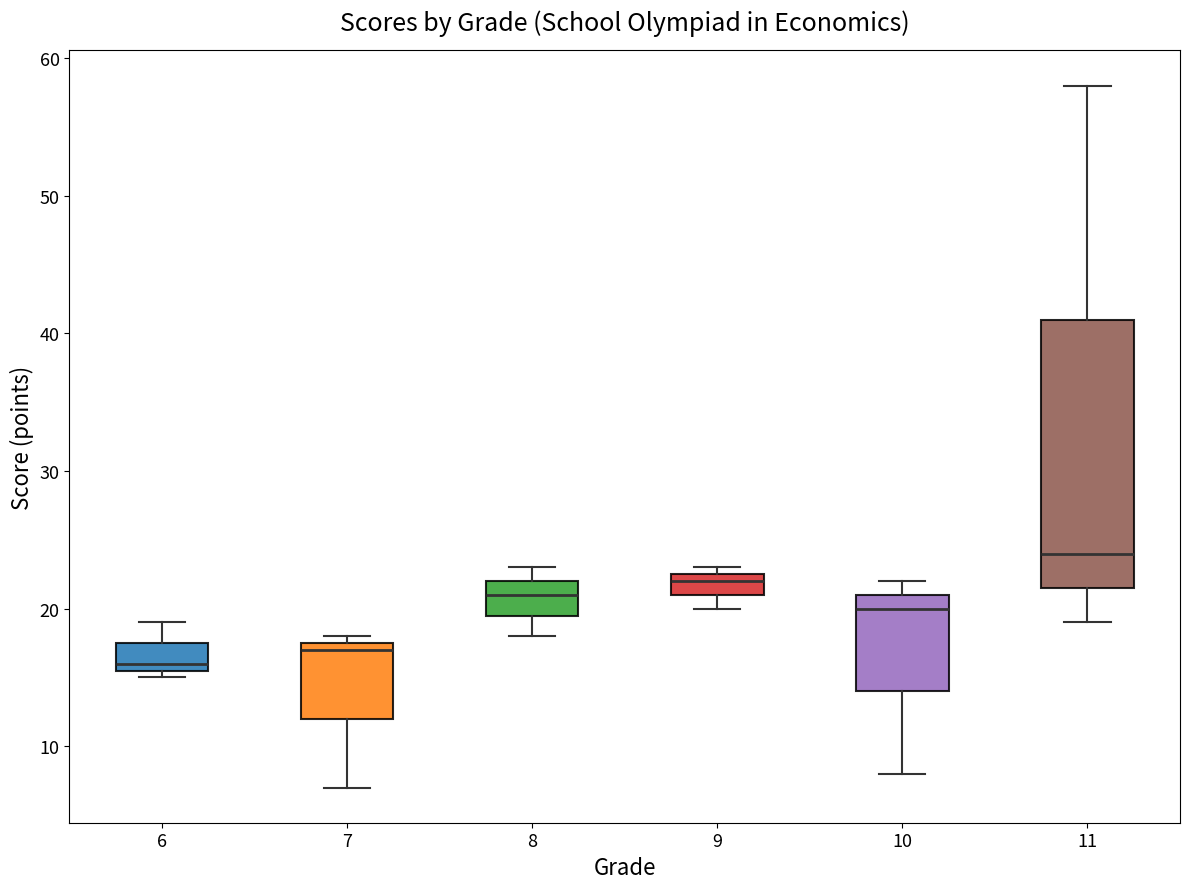

Reading left to right, read every box against the y-axis: the position of its median line, the range the box covers, and the ends of its whiskers. The values are not printed on the chart, so give them approximately, as read against the axis.

6: median 16 (just above the box's lower edge), box 16 to 18, whiskers 15 to 19
7: median 17, box 12 to 18, whiskers 7 to 18 (just above the box's upper edge)
8: median 21, box 20 to 22, whiskers 18 to 23
9: median 22, box 21 to 23, whiskers 20 to 23 (just above the box's upper edge)
10: median 20, box 14 to 21, whiskers 8 to 22
11: median 24, box 22 to 41, whiskers 19 to 58